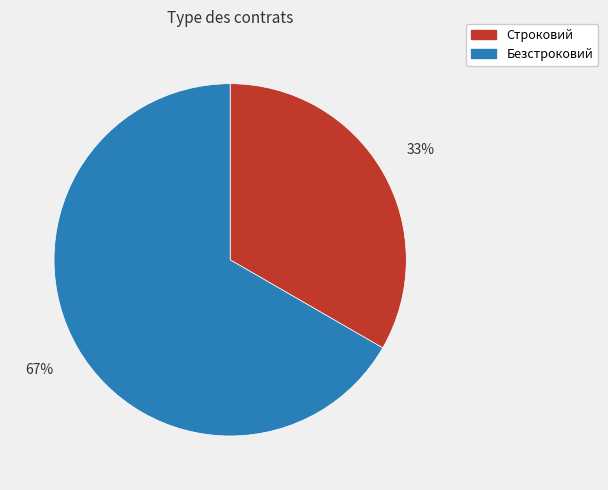

Combined, do Безстроковий and Строковий account for over 50%?

Yes